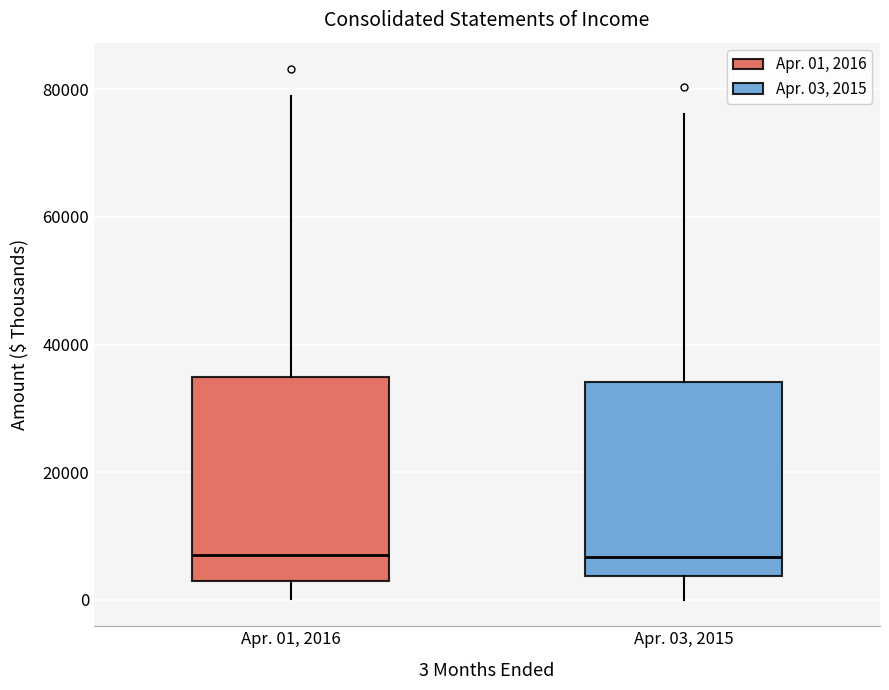

Reading left to right, read every box against the y-axis: the position of its median line, the range the box covers, and the ends of its whiskers. The values are not printed on the chart, so give them approximately, as read against the axis.

Apr. 01, 2016: median 6000, box 2000 to 34000, whiskers 0 to 78000
Apr. 03, 2015: median 6000, box 4000 to 34000, whiskers 0 to 76000